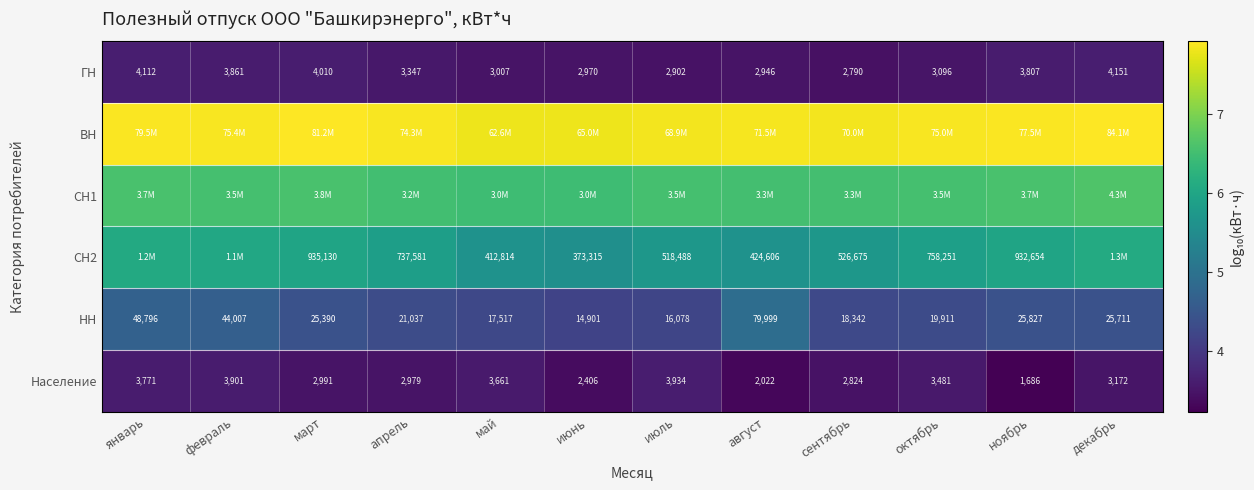

Is the value of СН2 at март greater than the value of ГН at апрель?

Yes